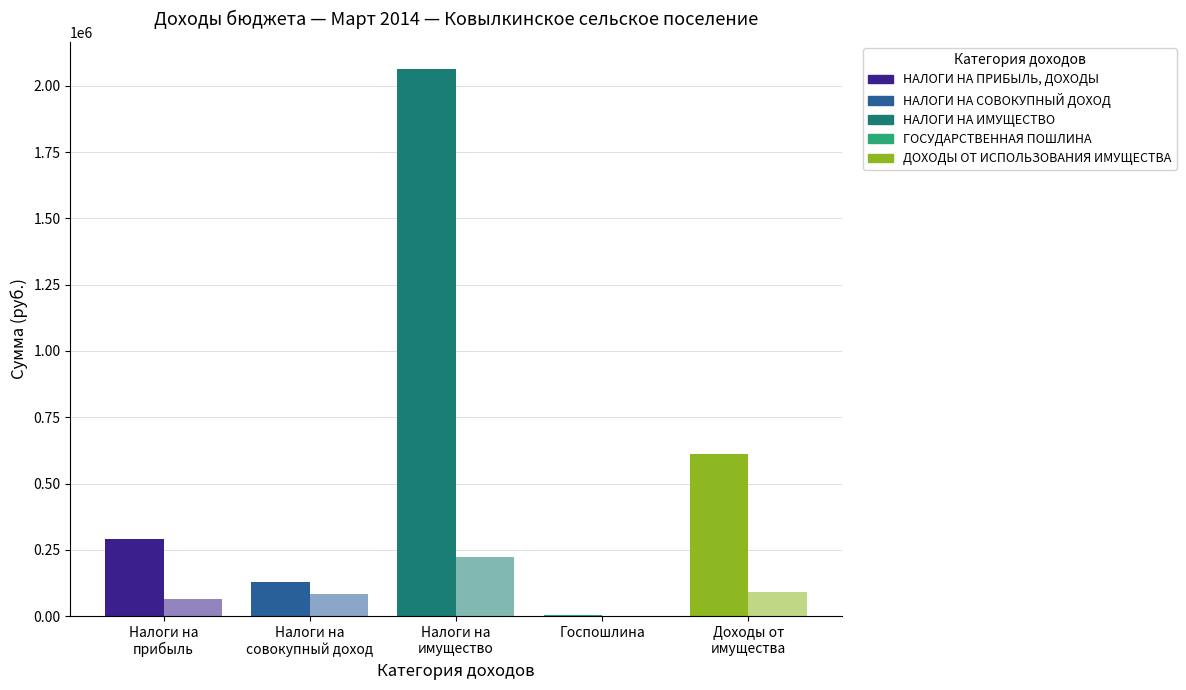

What is the difference between the maximum and minimum values in the ГОСУДАРСТВЕННАЯ ПОШЛИНА series?

2700.0